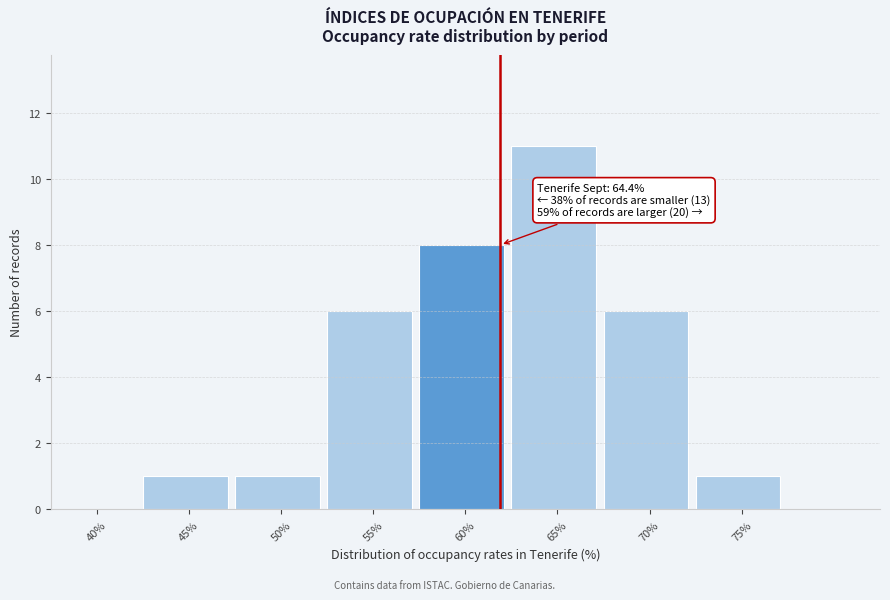

At which category does the chart reach its peak across all series?

65%